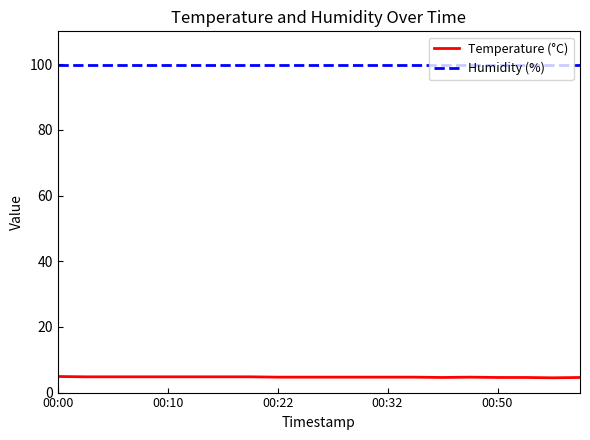

True or false: Humidity (%) and Temperature (°C) cross at least once.

False